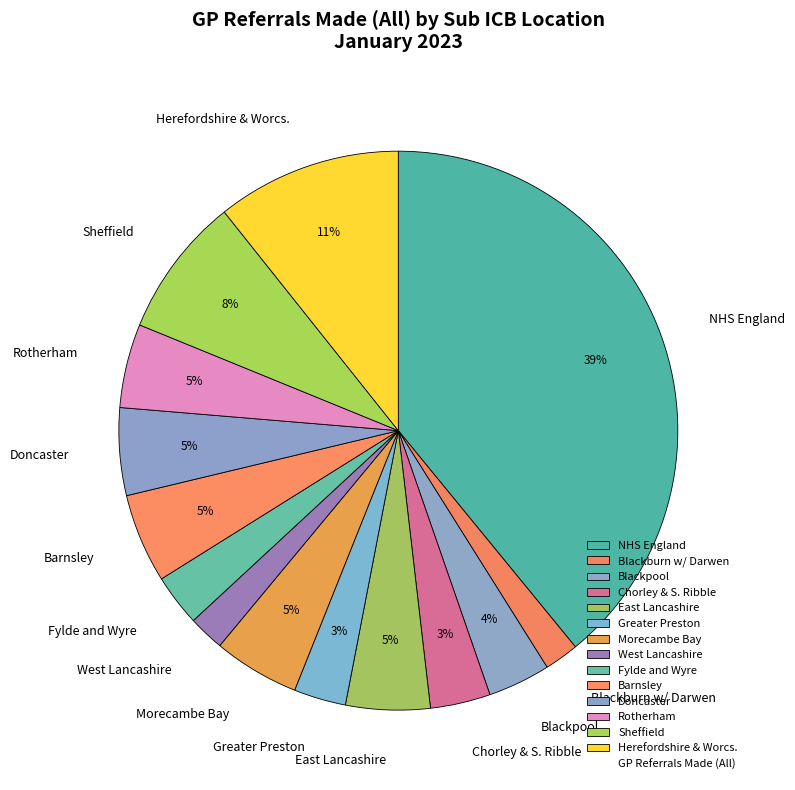

The Blackpool slice represents 14% of the pie. True or false?

False